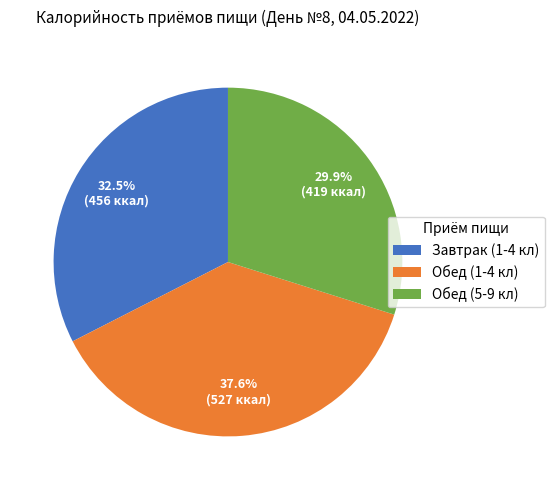

To the nearest percent, what is the difference between the Обед (1-4 кл) and Завтрак (1-4 кл) slice percentages?

5%